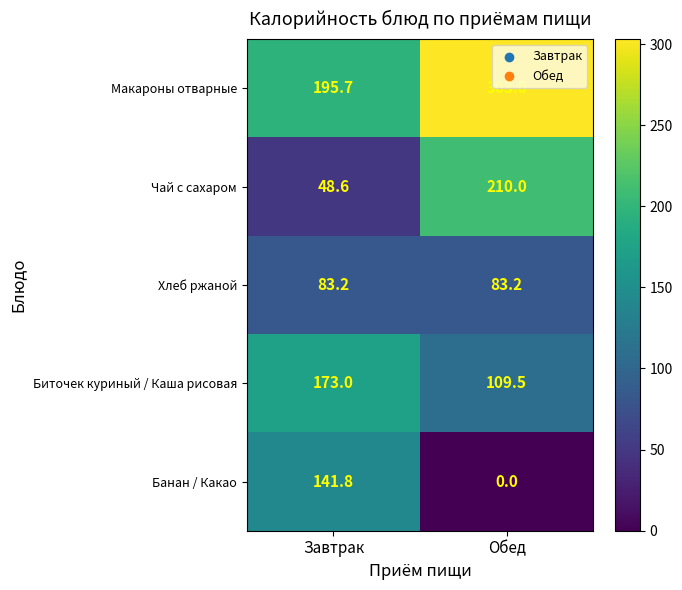

Reading right to left, extract all data points from this chart.

Макароны отварные: Обед=303.0	Завтрак=195.7
Чай с сахаром: Обед=210.0	Завтрак=48.6
Хлеб ржаной: Обед=83.2	Завтрак=83.2
Биточек куриный / Каша рисовая: Обед=109.5	Завтрак=173.0
Банан / Какао: Обед=0.0	Завтрак=141.8